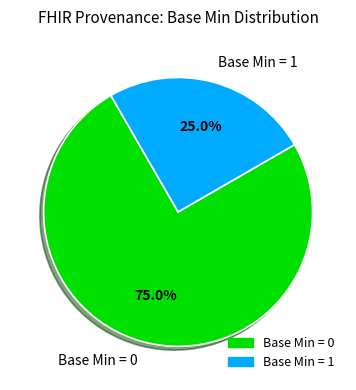

Between Base Min = 0 and Base Min = 1, which is larger?

Base Min = 0